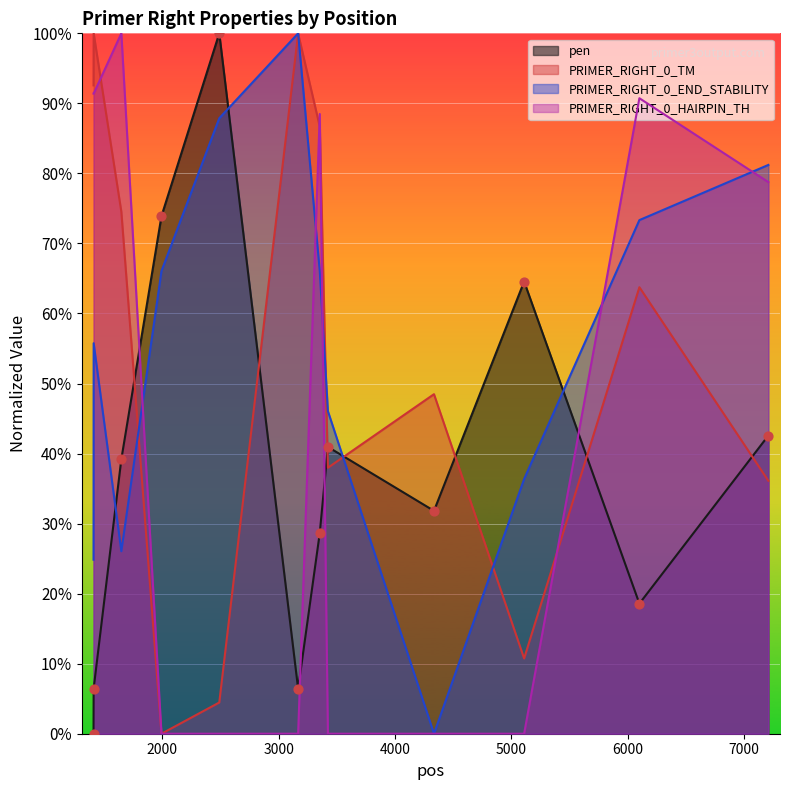

At which category is the sum across all series the highest?

3353